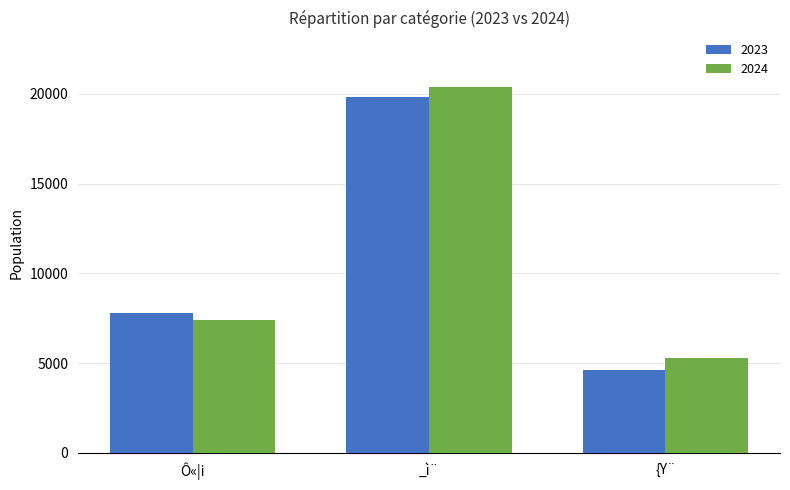

How many series are shown in this chart?

2